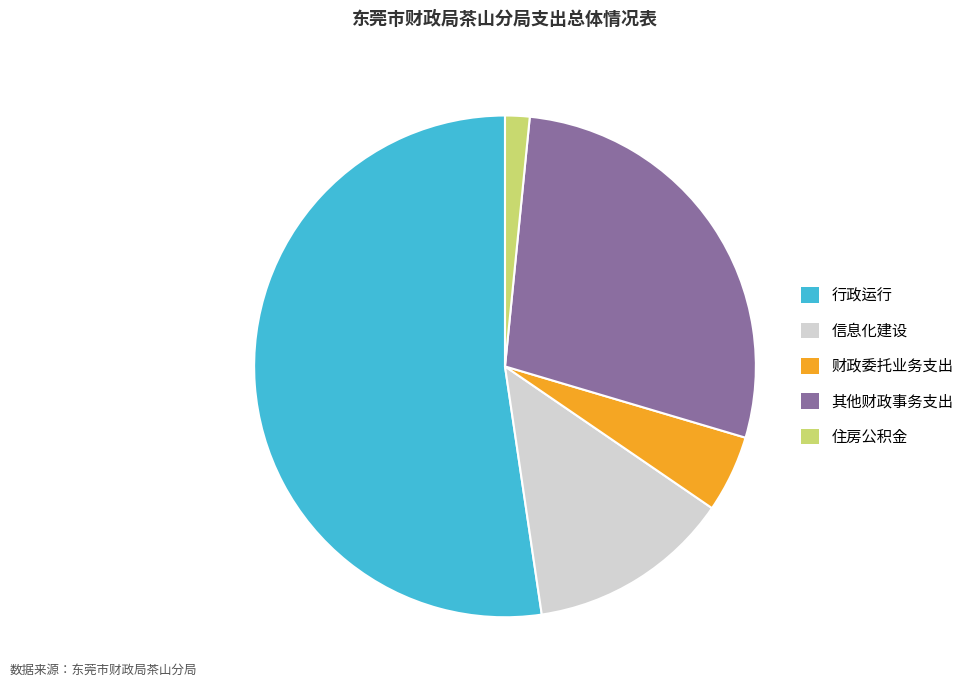

What is the smallest slice in the pie chart?

住房公积金